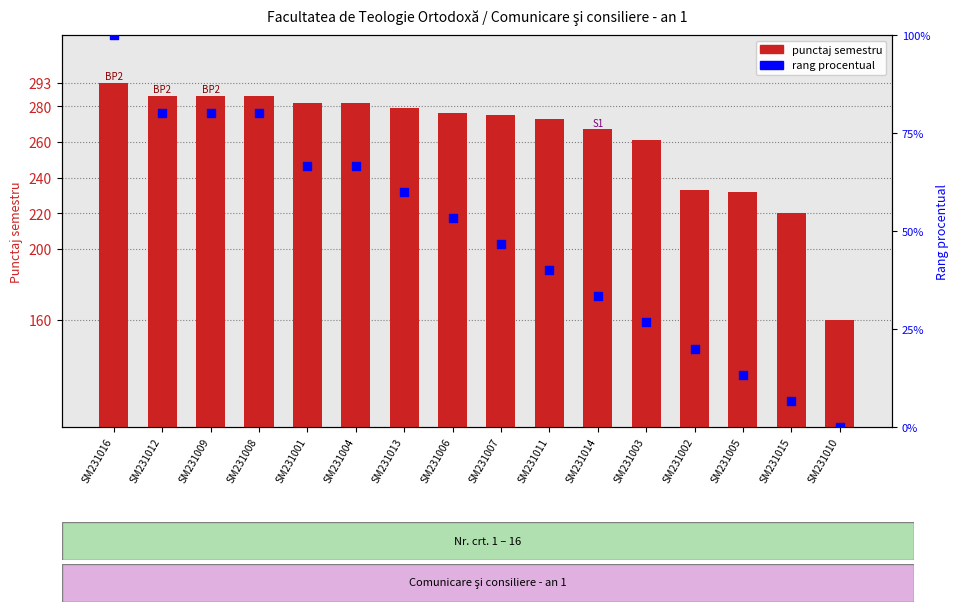

At which category is the sum across all series the highest?

SM231016